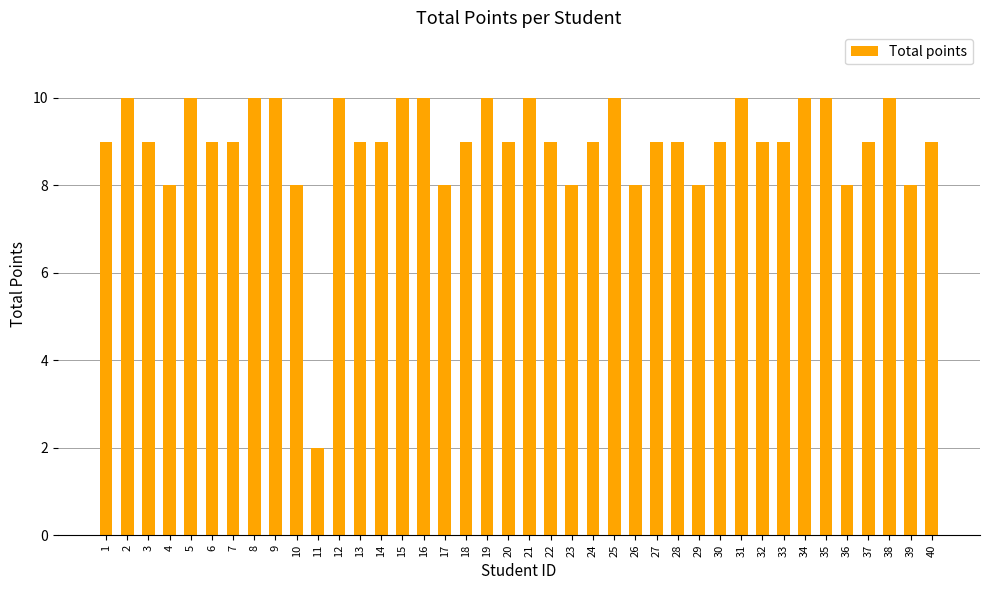

What is the greatest value displayed?

10